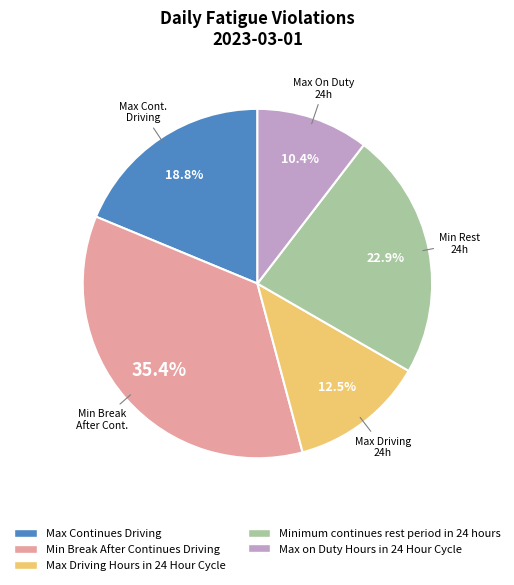

Is Min Break After Continues Driving the majority of the pie?

No